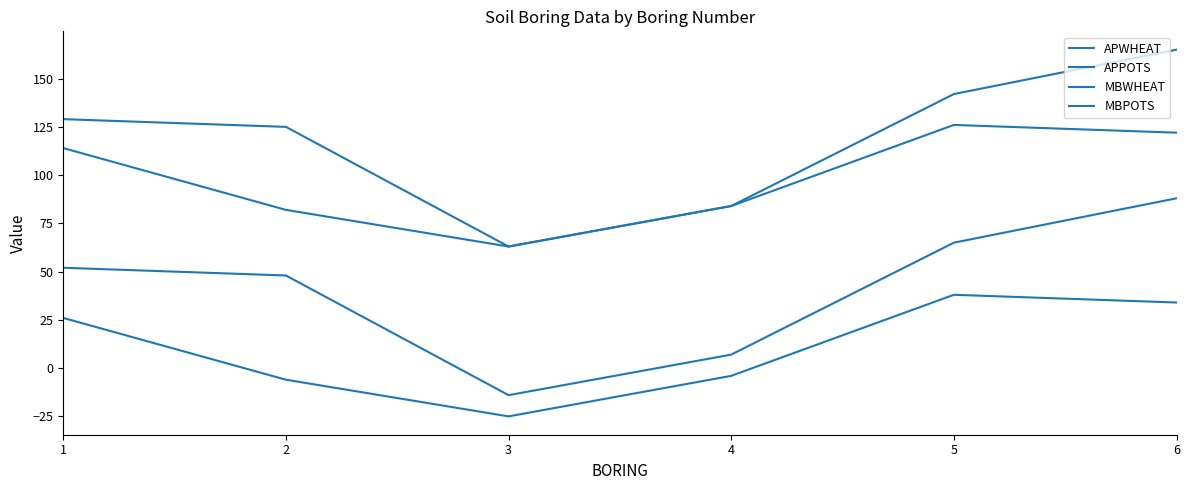

What is the value of the MBPOTS point at the 5th from the left?

38